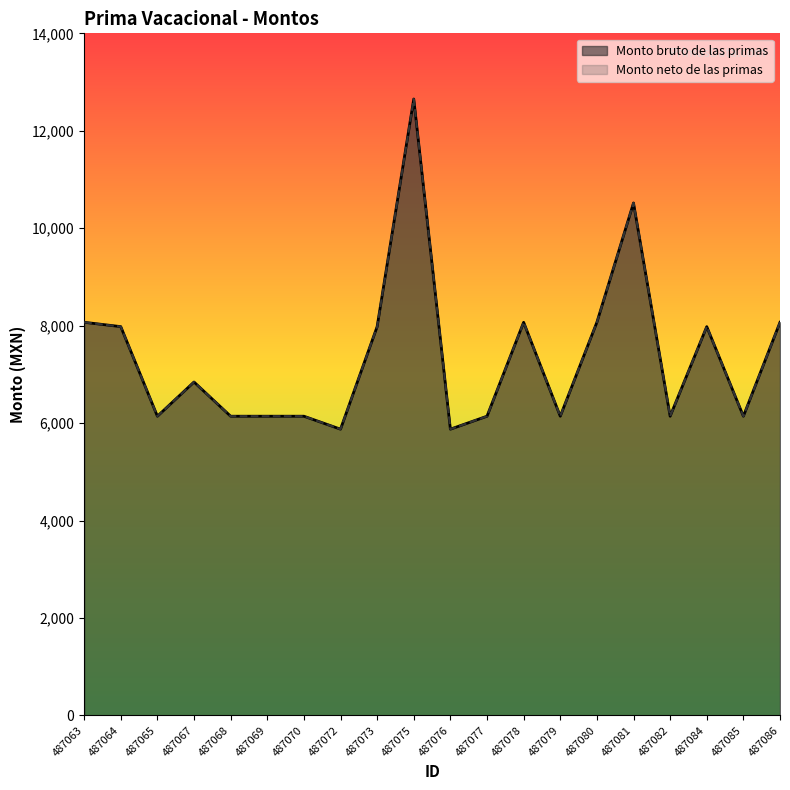

Between 487078 and 487080, which series saw the biggest shift?

Monto bruto de las primas